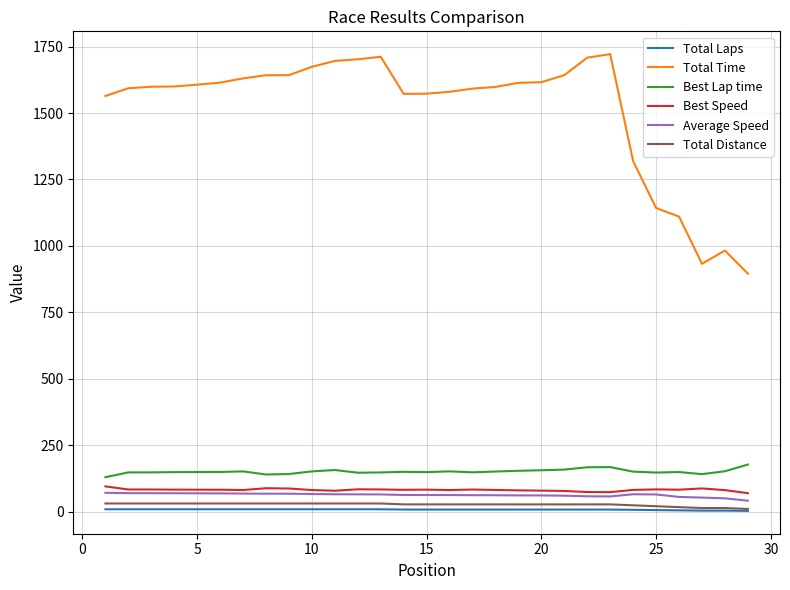

What is the difference between the second highest and second lowest values in the Total Laps series?

5.0